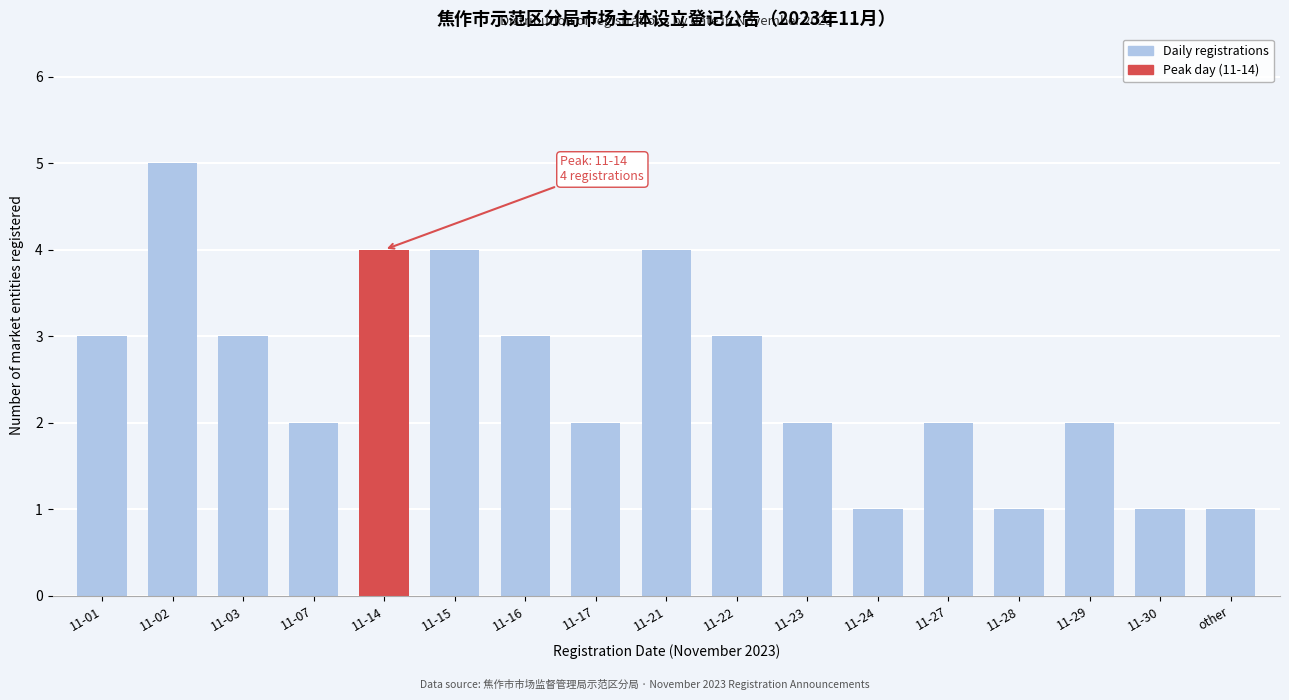

Reading left to right, extract all data points from this chart.

11-01=3	11-02=5	11-03=3	11-07=2	11-14=4	11-15=4	11-16=3	11-17=2	11-21=4	11-22=3	11-23=2	11-24=1	11-27=2	11-28=1	11-29=2	11-30=1	other=1